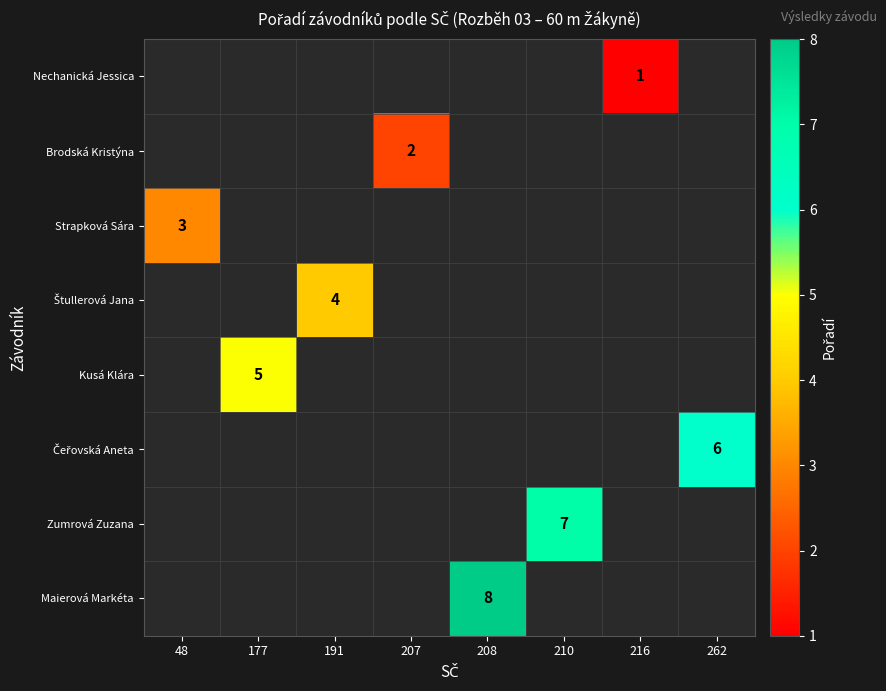

How many categories are shown in the chart?

8